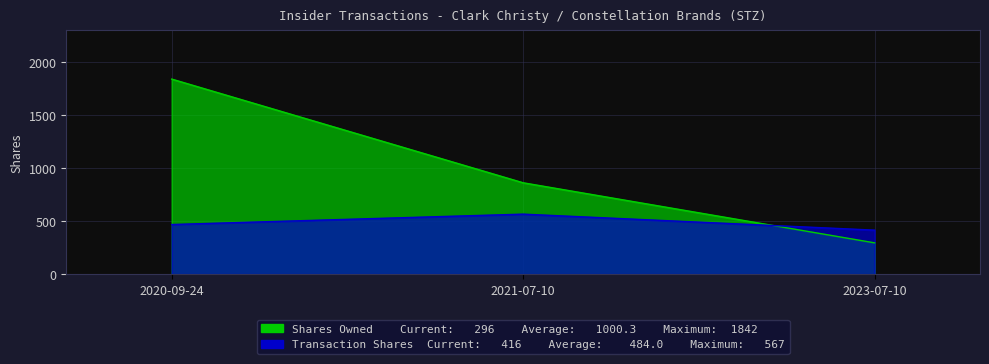

Reading left to right, extract all data points from this chart.

transactionShares: 2020-09-24=469	2021-07-10=567	2023-07-10=416
sharesOwnedFollowingTransaction: 2020-09-24=1842	2021-07-10=863	2023-07-10=296